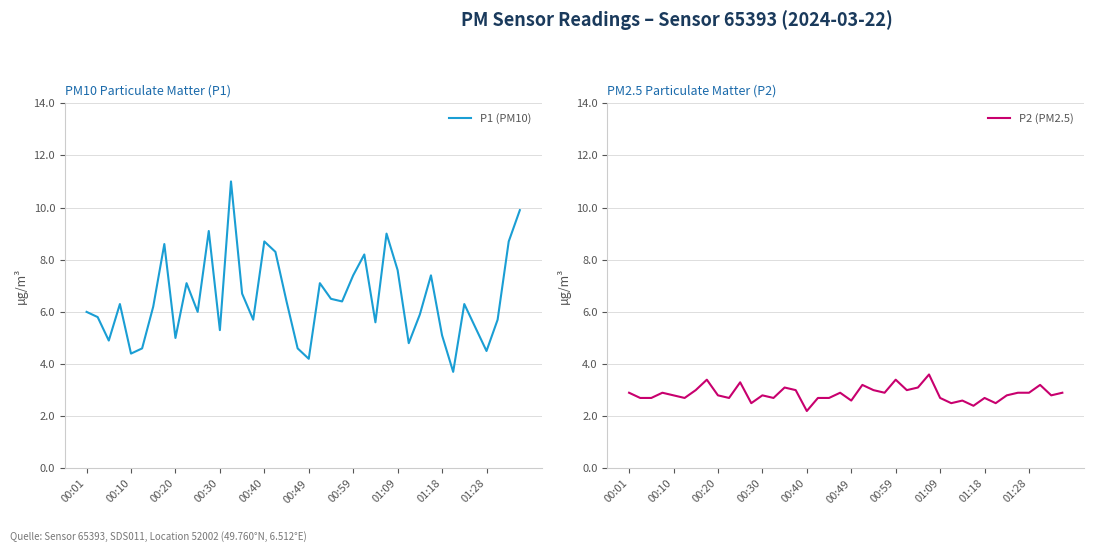

How many lines are shown in the chart?

2